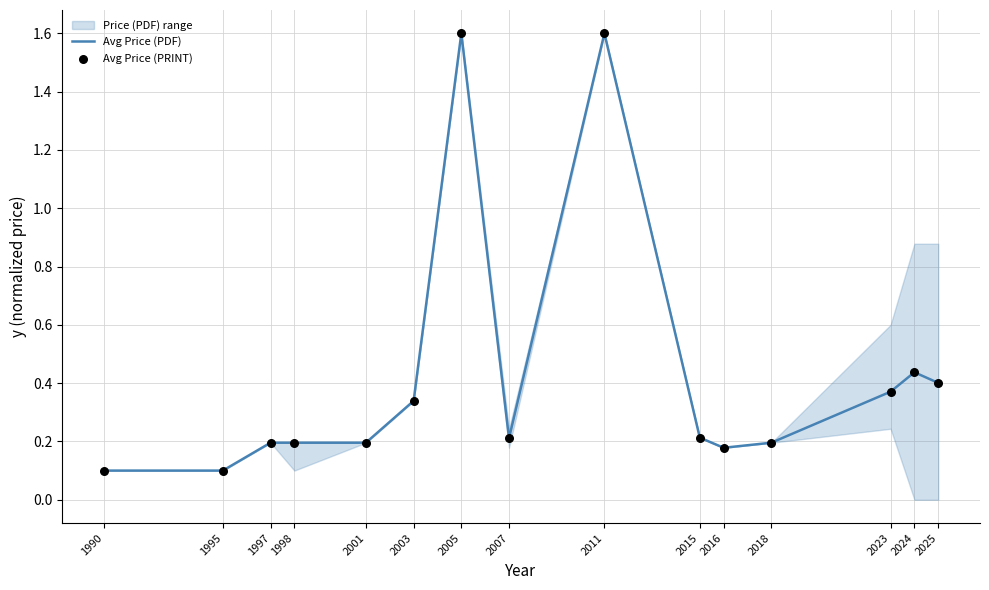

Which series has the largest total across all categories?

Avg Price (PDF)